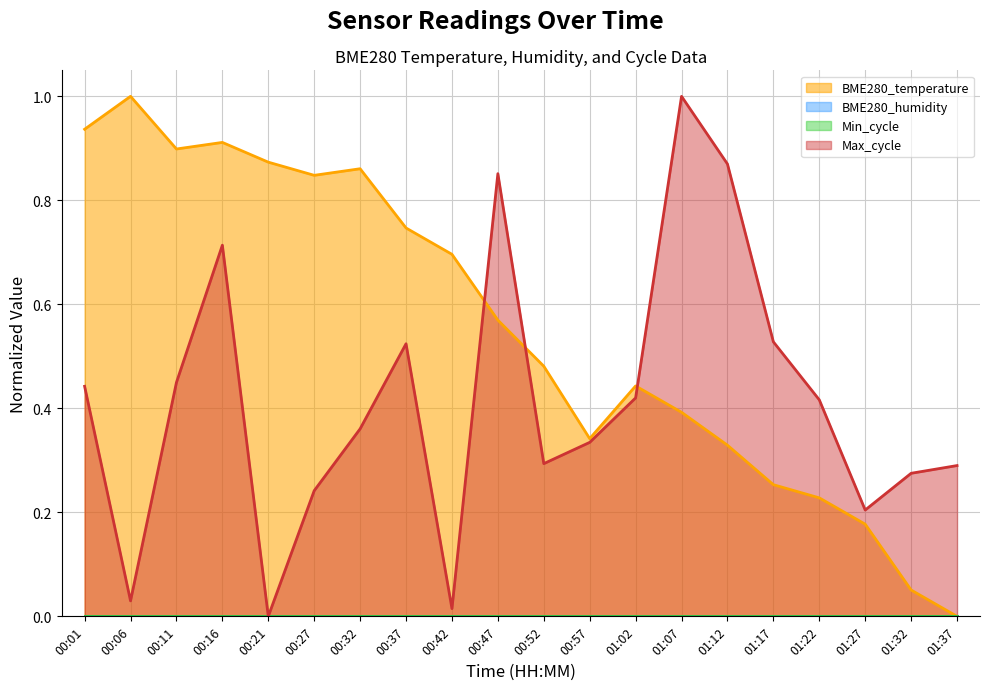

Is the value of Max_cycle at 00:57 greater than the value of BME280_temperature at 01:07?

No